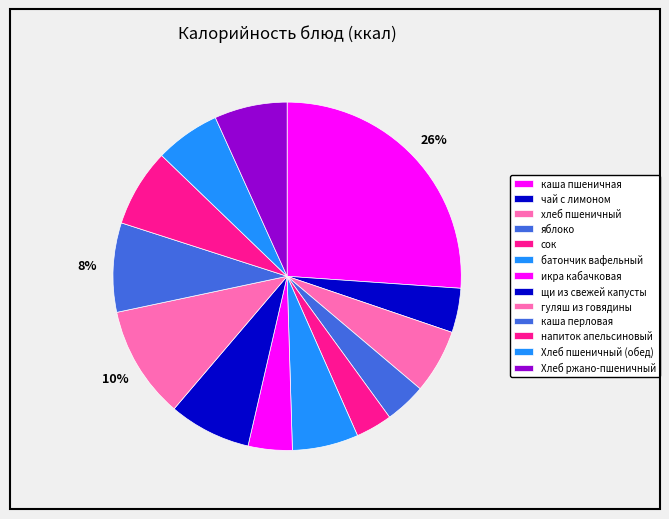

How many segments does this pie chart have?

13